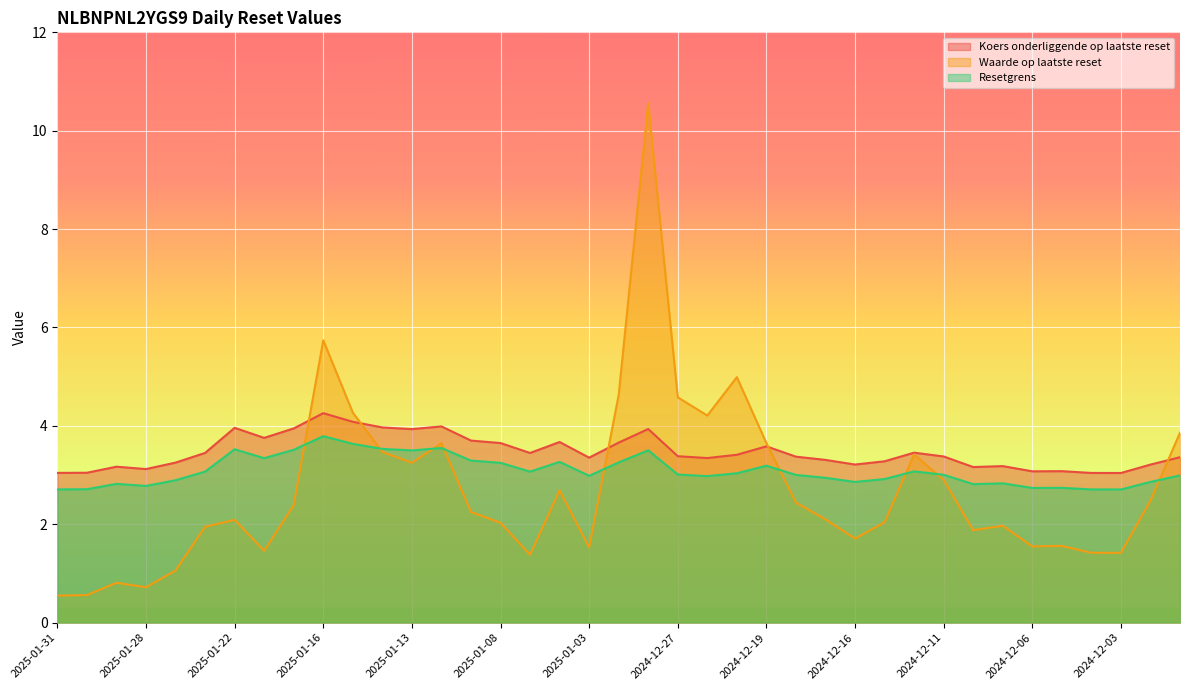

List the series in order of their overall mean, highest first.

Koers onderliggende op laatste reset, Resetgrens, Waarde op laatste reset